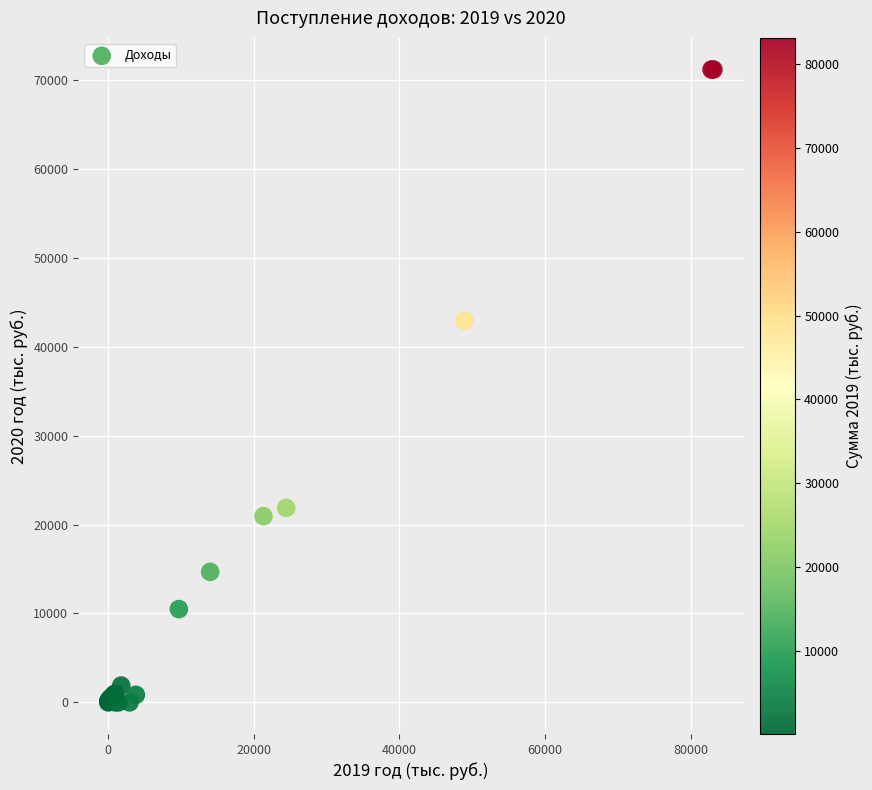

What Y value in the scatter plot is closest to 35590?

42940.8